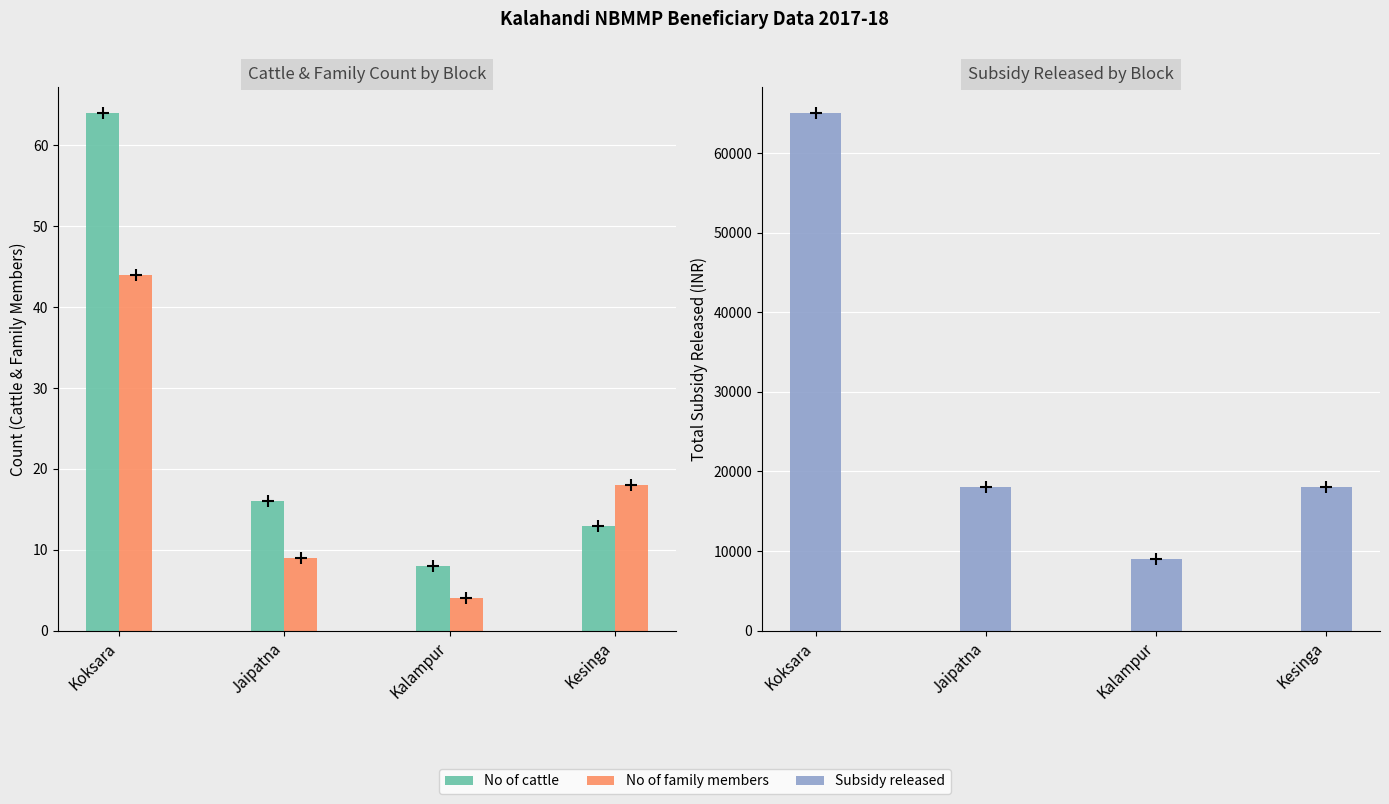

What are all the series names shown in the legend?

No of cattle, No of family members, Subsidy released